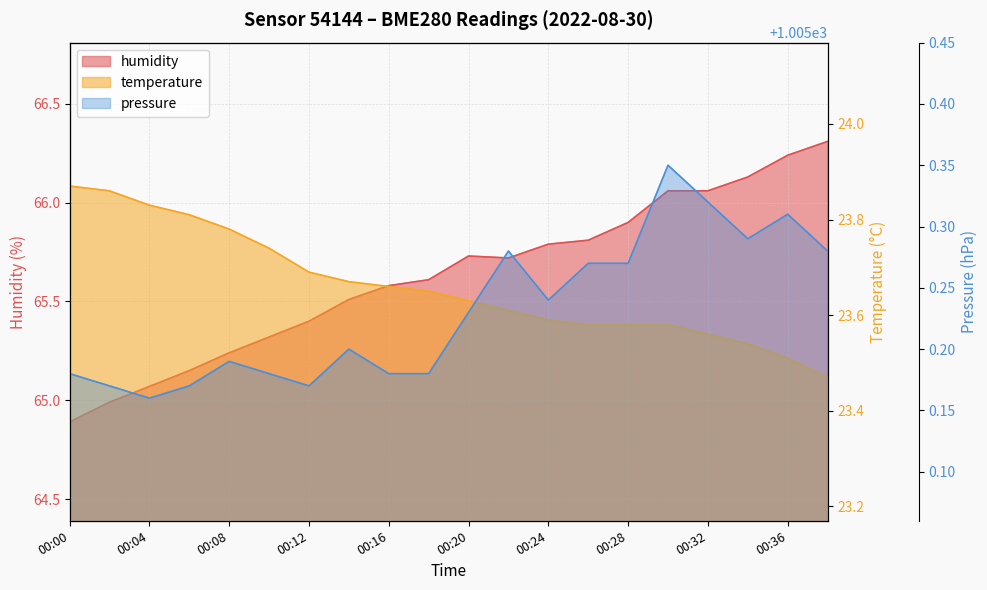

At which category does the chart reach its peak across all series?

00:30